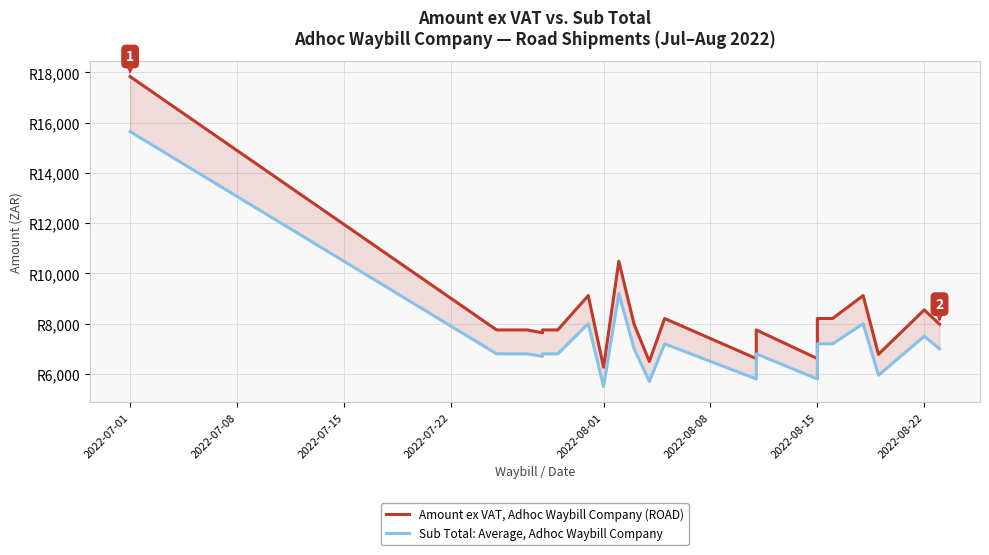

True or false: Sub Total: Average, Adhoc Waybill Company and Amount ex VAT, Adhoc Waybill Company (ROAD) intersect in this chart.

False